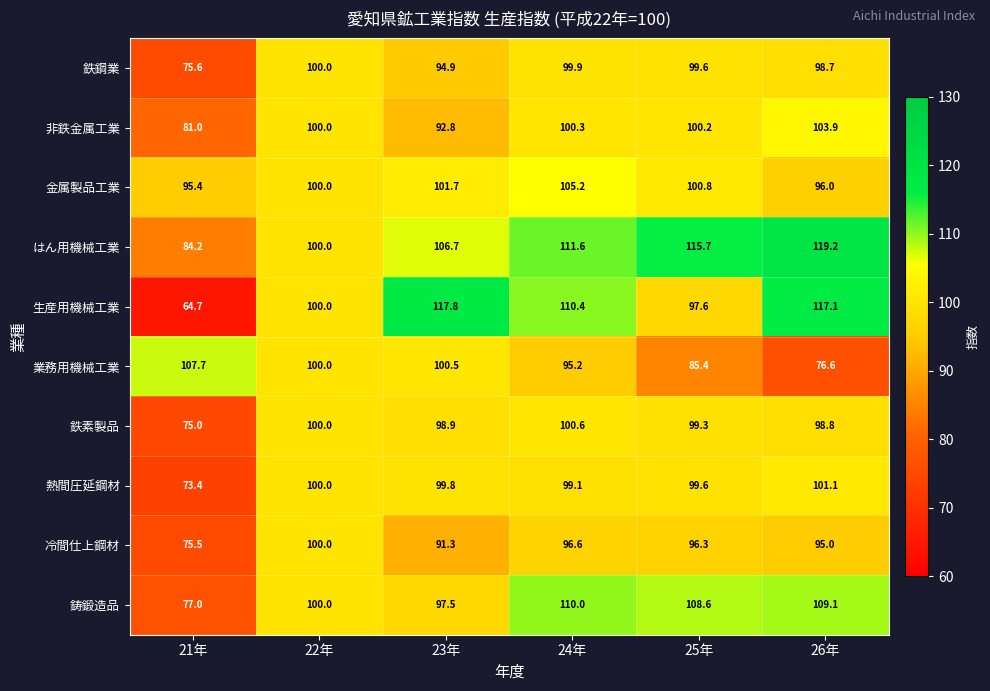

The 生産用機械工業 series shows 176.0 at 22年. True or false?

False